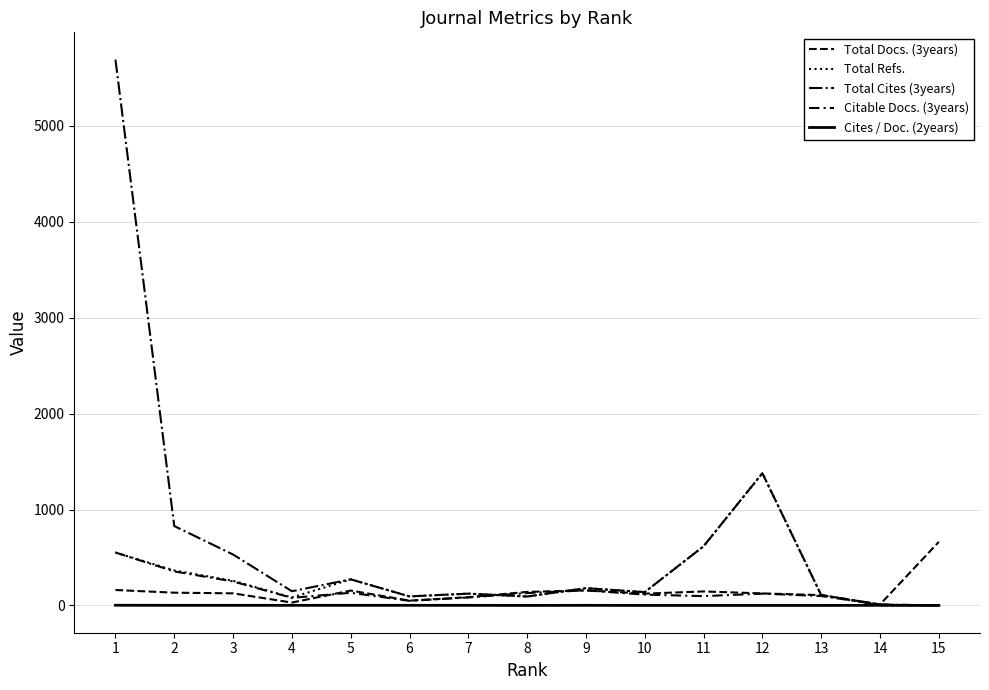

Is this an area chart (filled region under the line)?

No